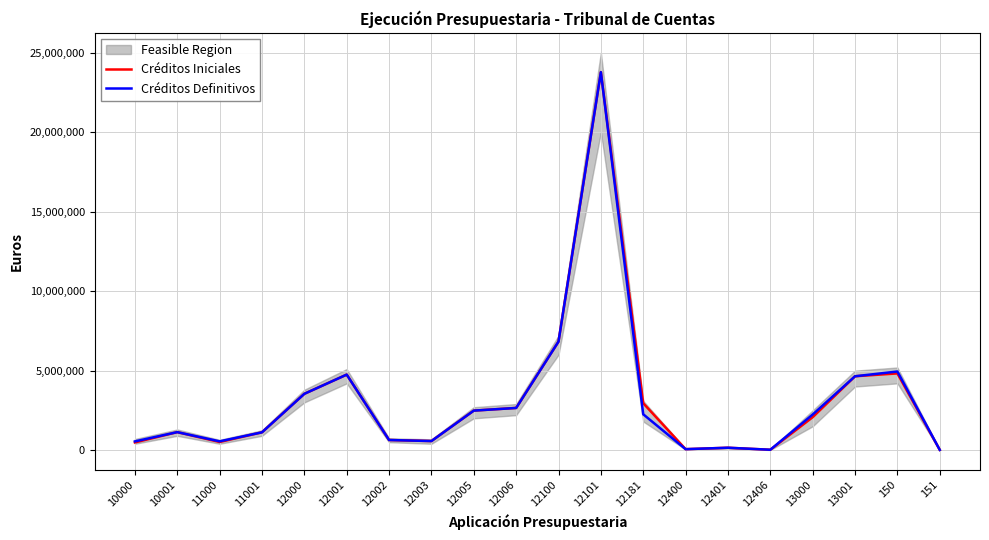

List the labels in order of Créditos Definitivos value, smallest first.

151, 12406, 12400, 12401, 10000, 11000, 12003, 12002, 11001, 10001, 13000, 12181, 12005, 12006, 12000, 13001, 12001, 150, 12100, 12101